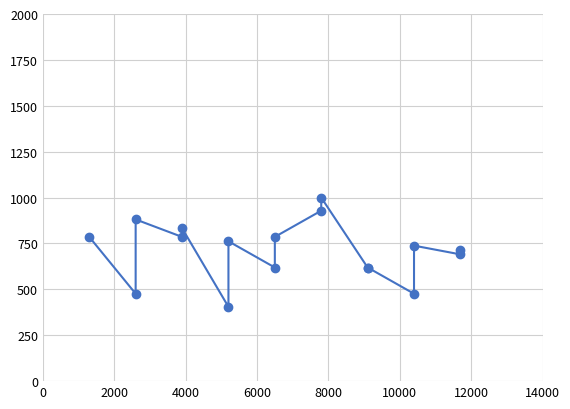

Does the chart have visible grid lines?

Yes